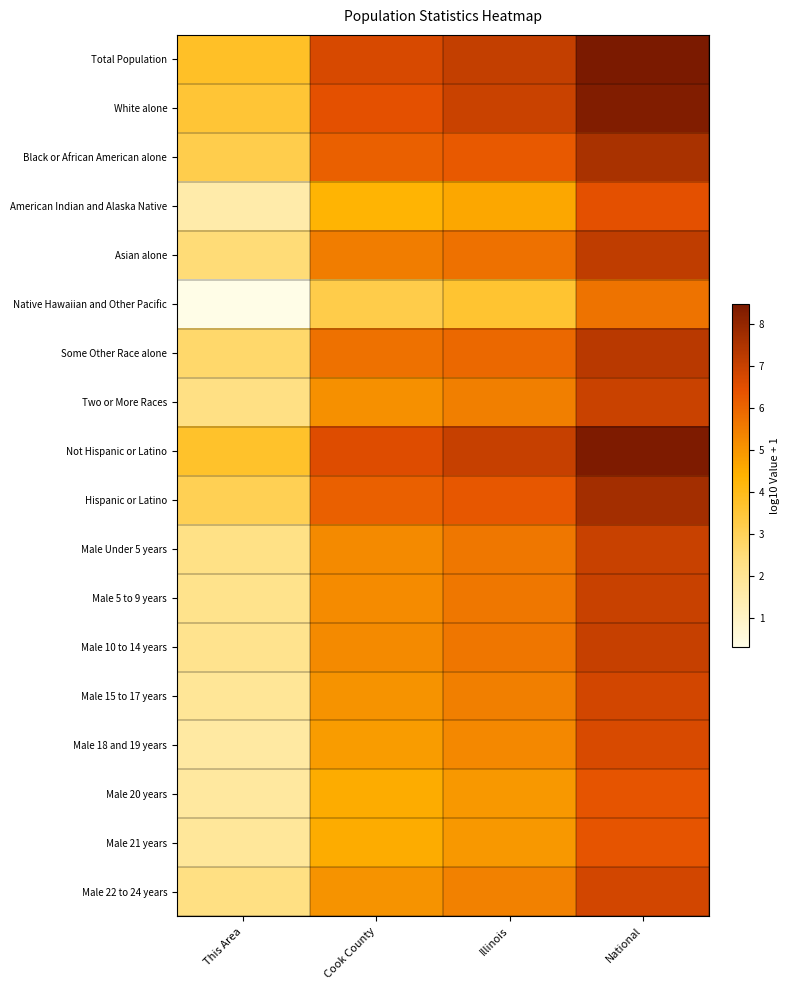

What is the smallest value displayed?

0.3